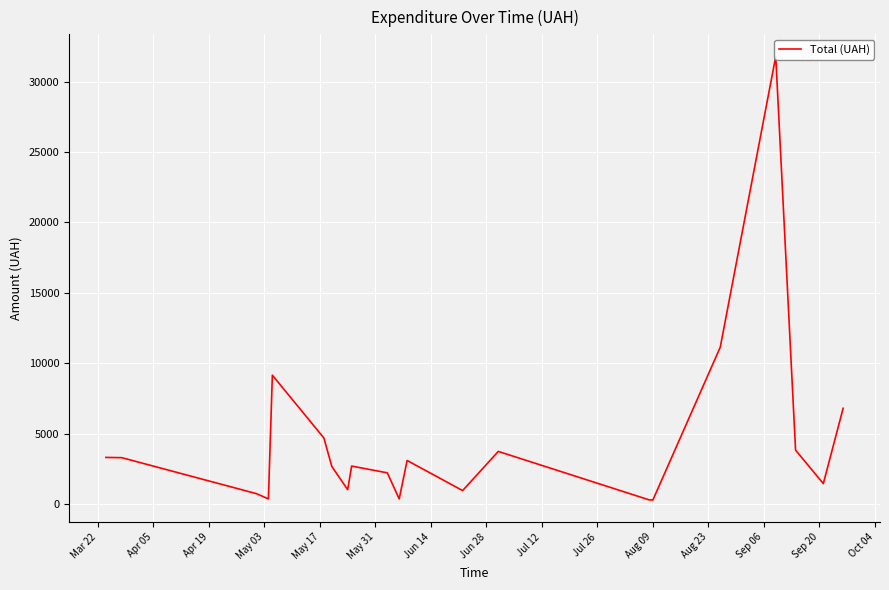

The chart shows a value of 1328.9 at Jul 12. True or false?

False